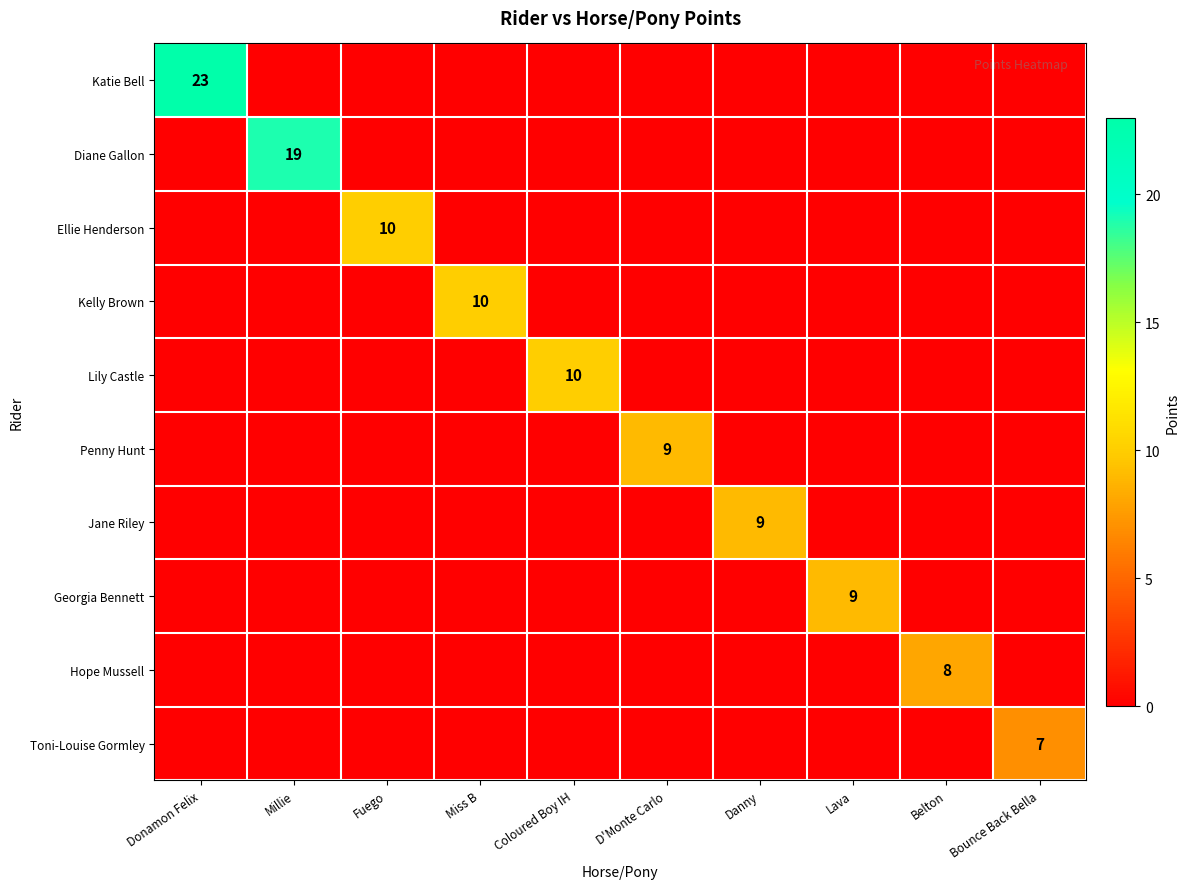

The value of Katie Bell at Donamon Felix is 8. True or false?

False